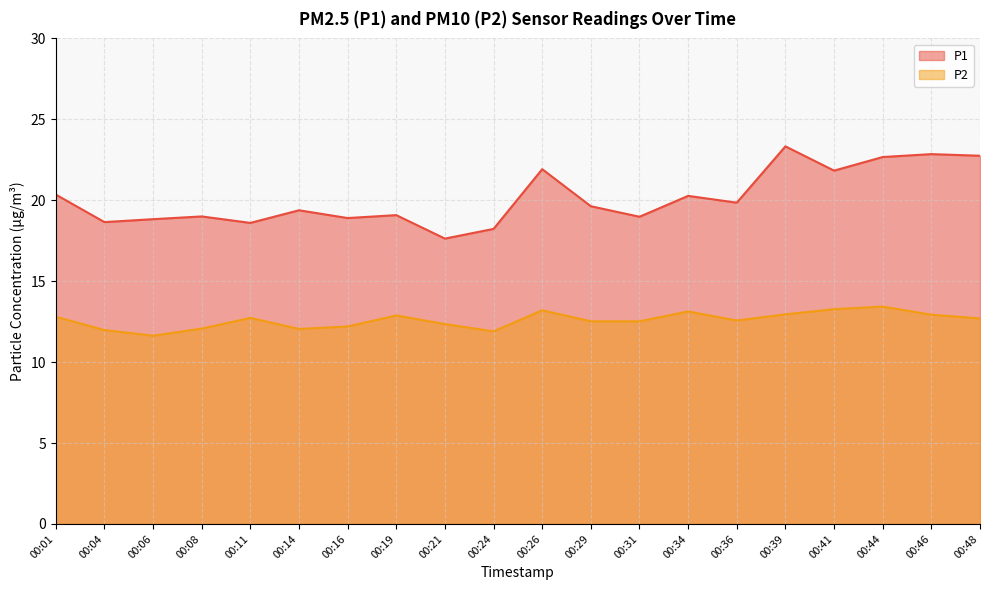

Count the number of categories in the chart.

20